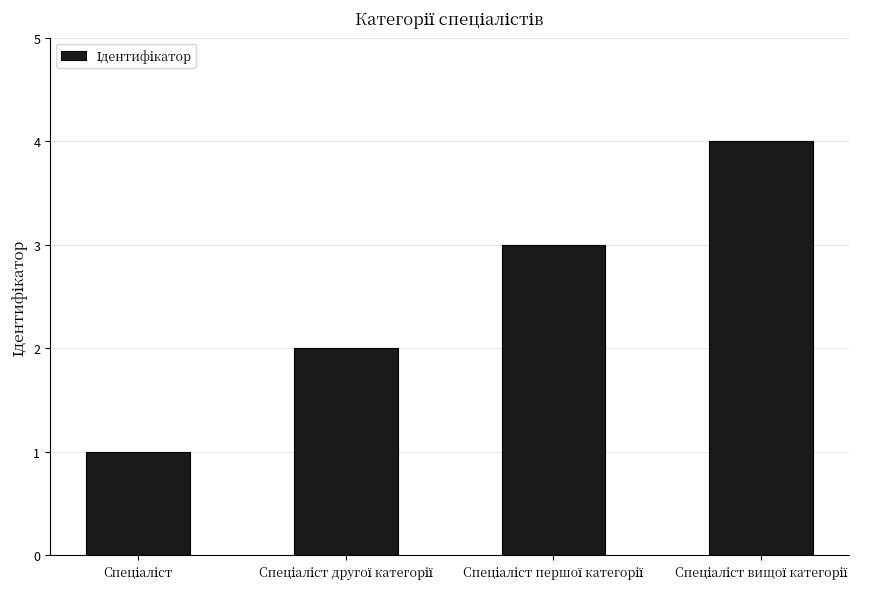

How many series are shown in this chart?

1